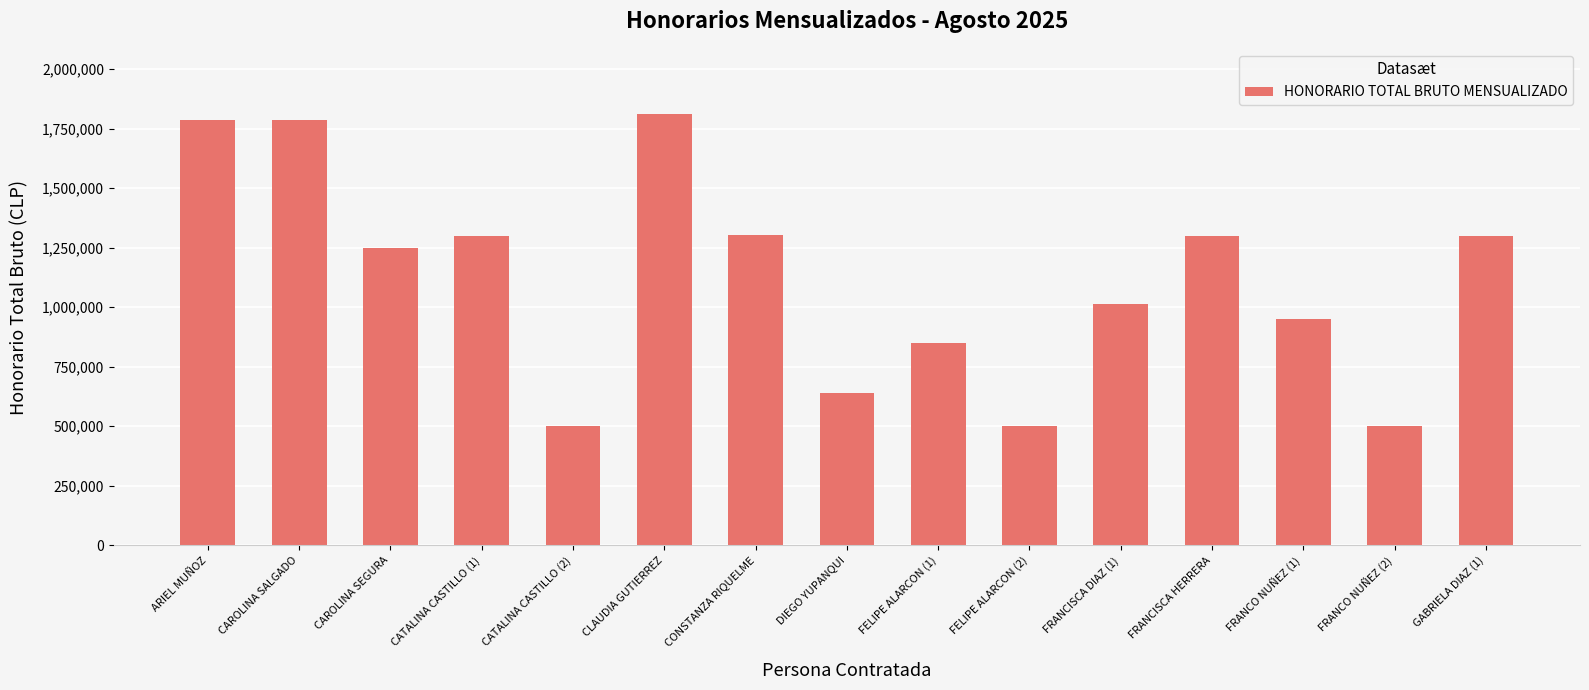

What is the maximum value shown in the chart?

1812850